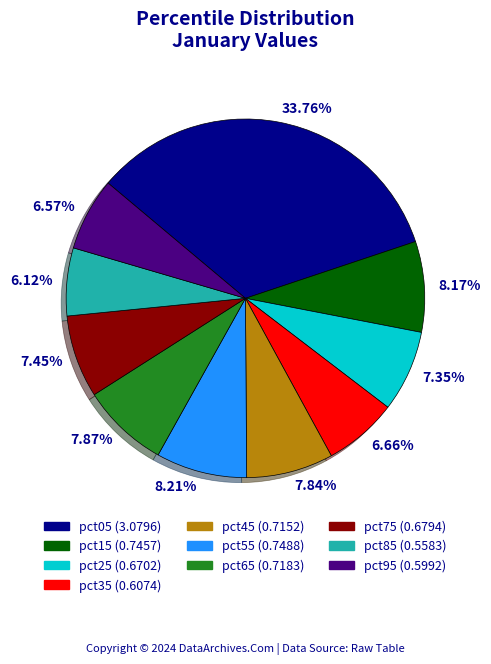

To the nearest percent, what is the combined percentage of pct35 and pct15?

15%